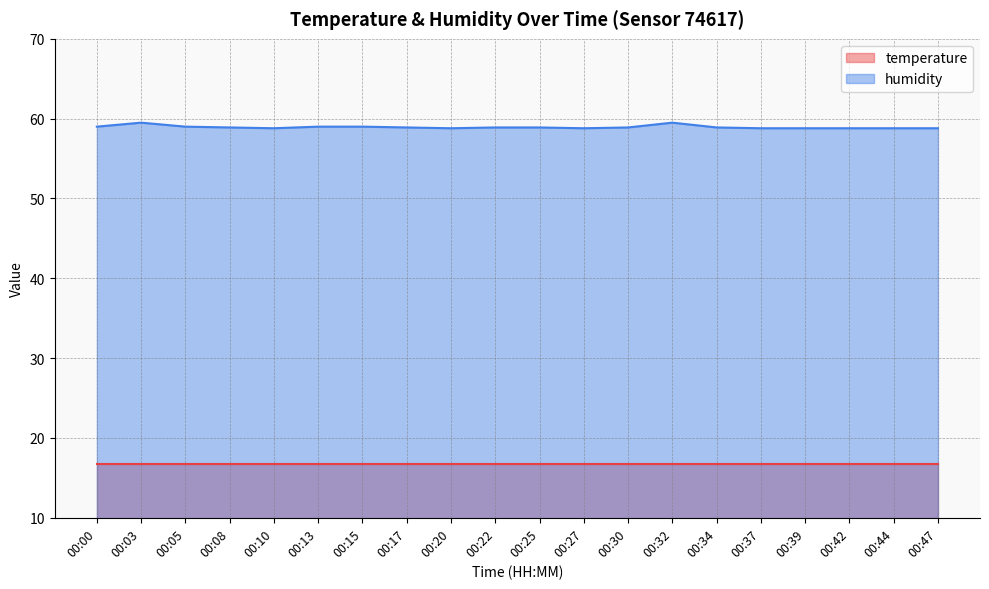

What is the minimum value for humidity?

58.8